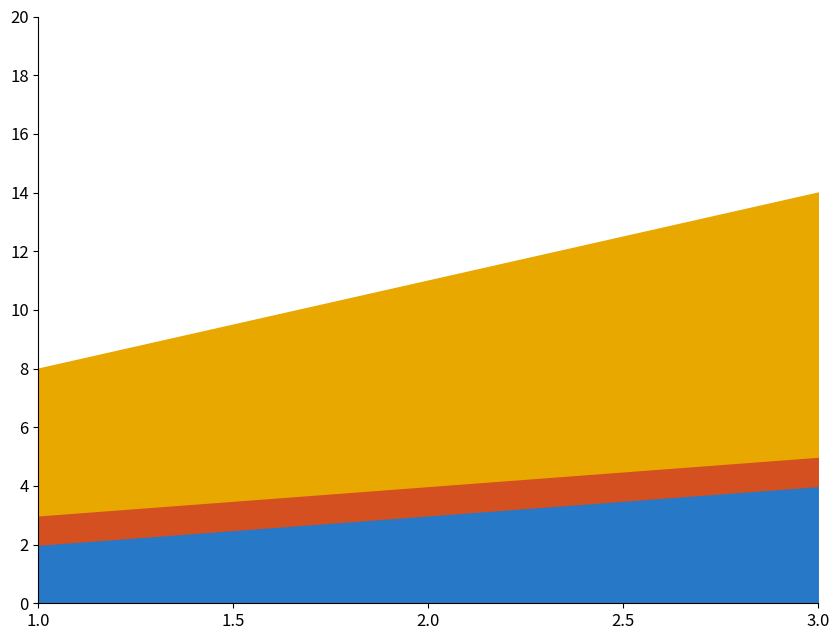

At which category is the sum across all series the highest?

3.0